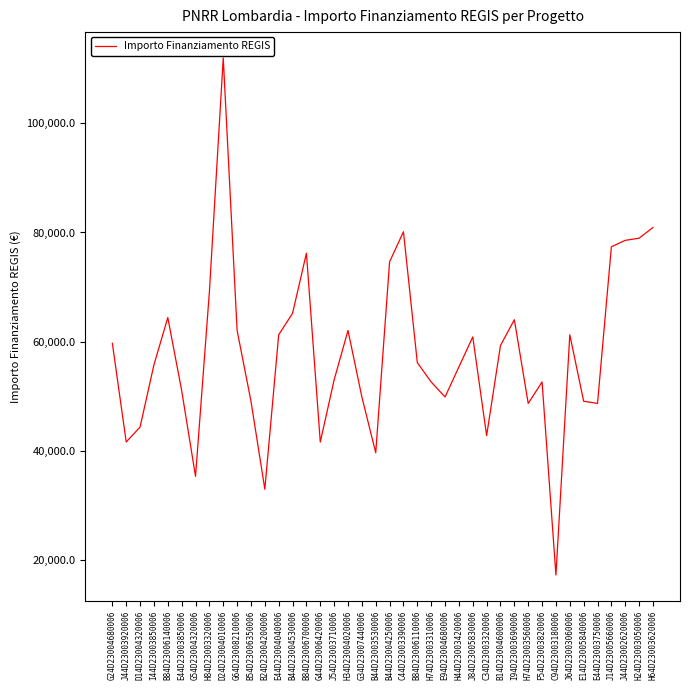

What is the difference between the maximum and minimum values?

94665.7